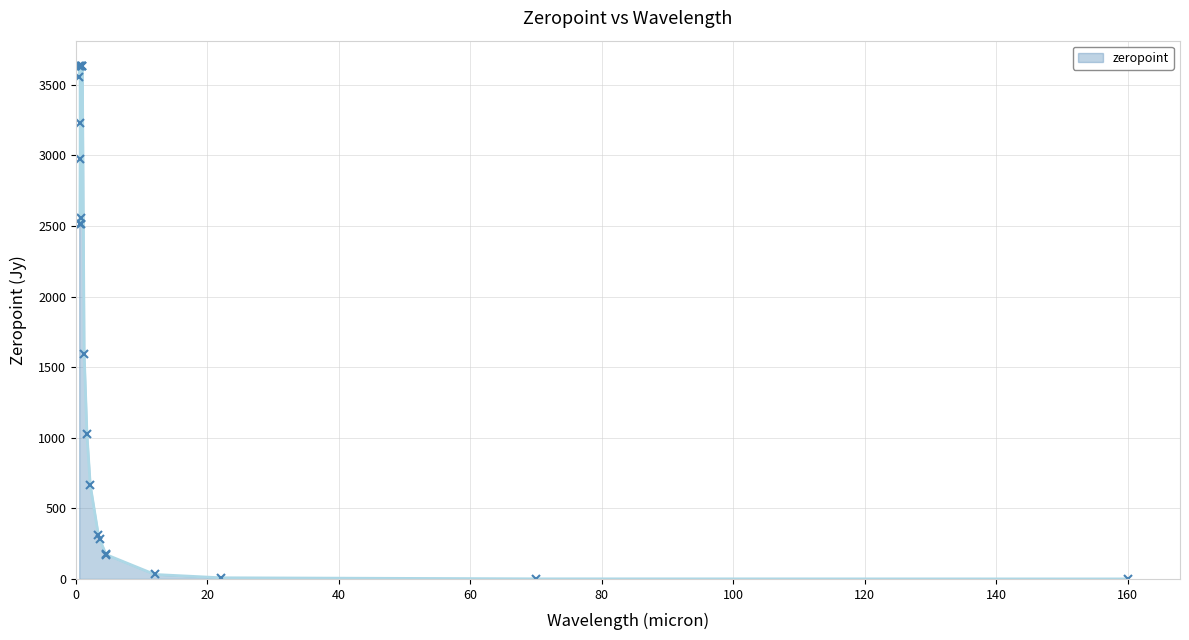

What is the average value?

1807.5